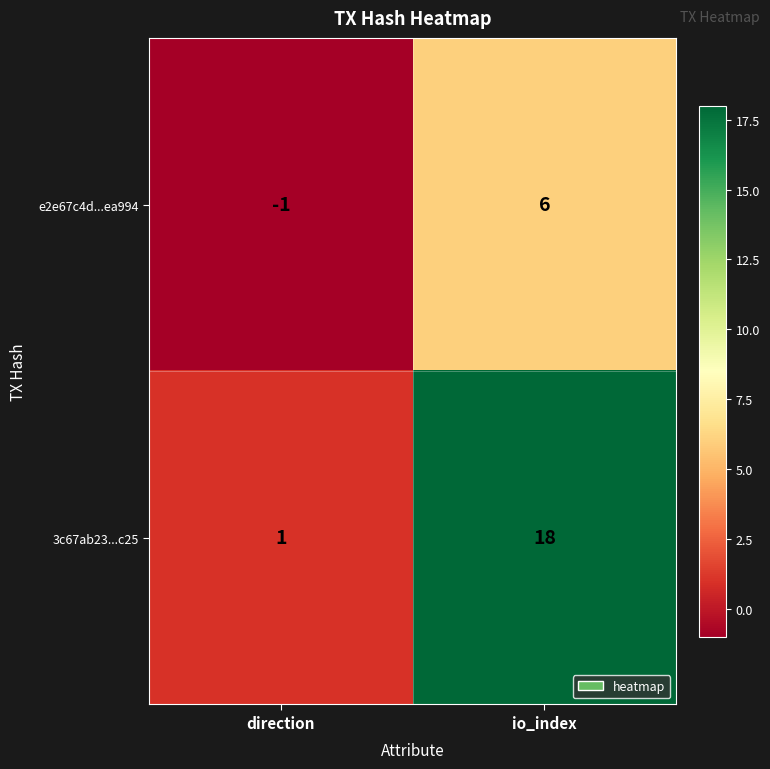

List the series in order of their peak value, highest first.

3c67ab23...c25, e2e67c4d...ea994